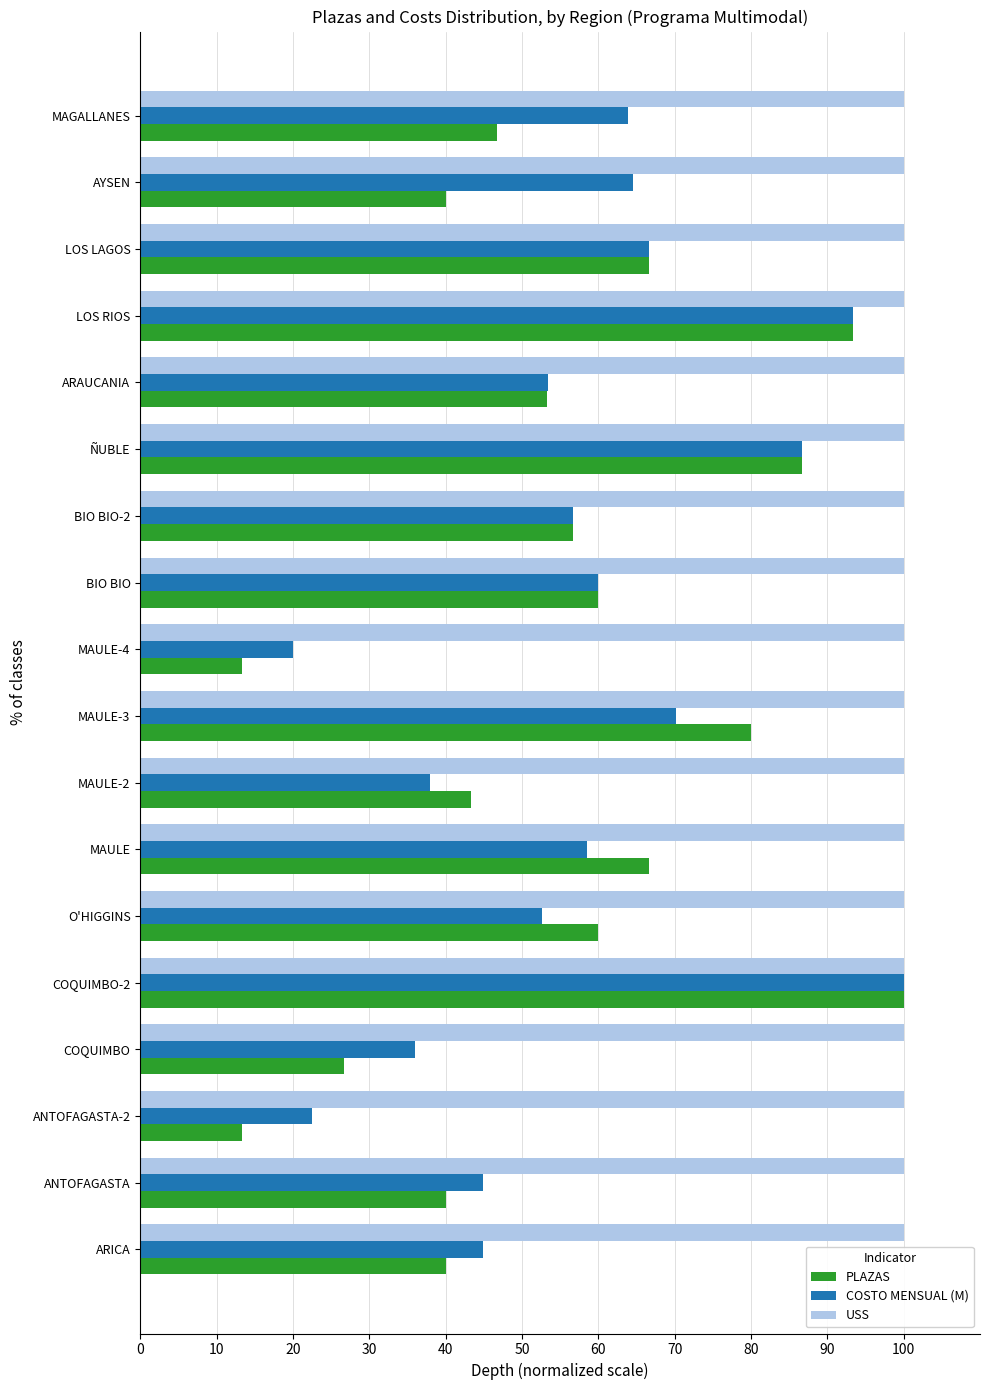

The COSTO MENSUAL (M) series shows 66.7 at LOS LAGOS. True or false?

True